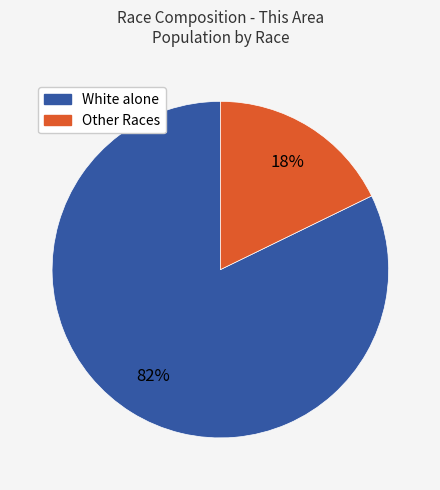

Is there any slice that represents more than half of the pie?

Yes